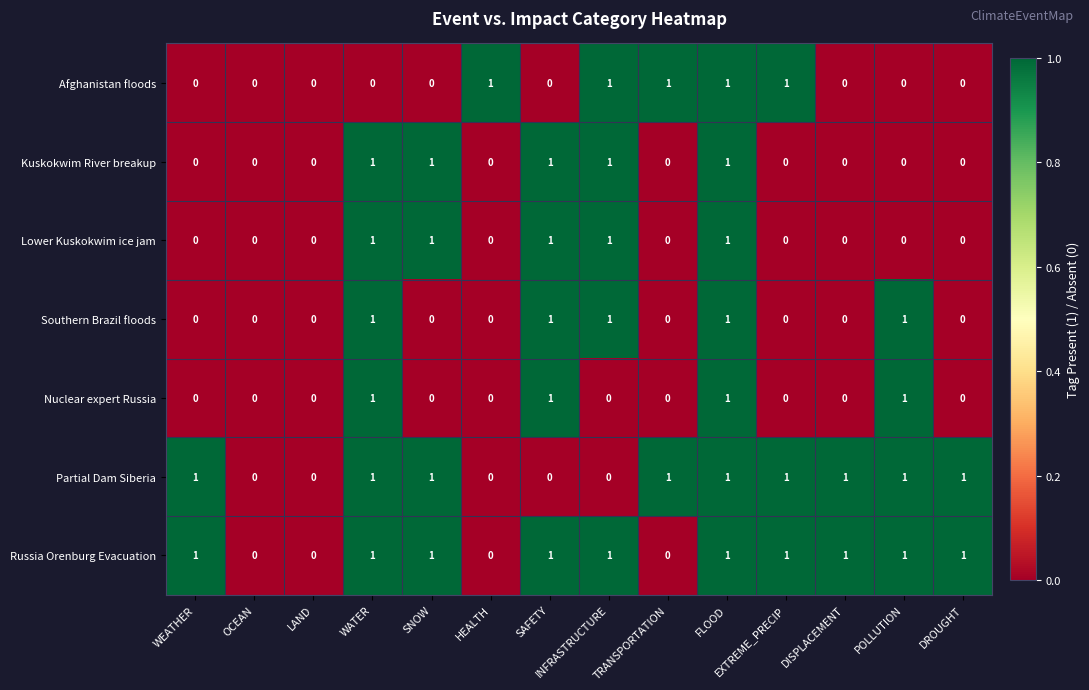

Count the Lower Kuskokwim ice jam values in the range 0 to 1.

14